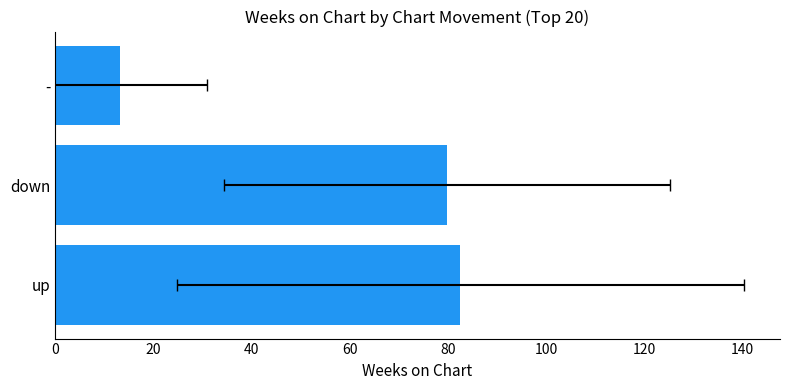

What value does the data have at up?

82.6